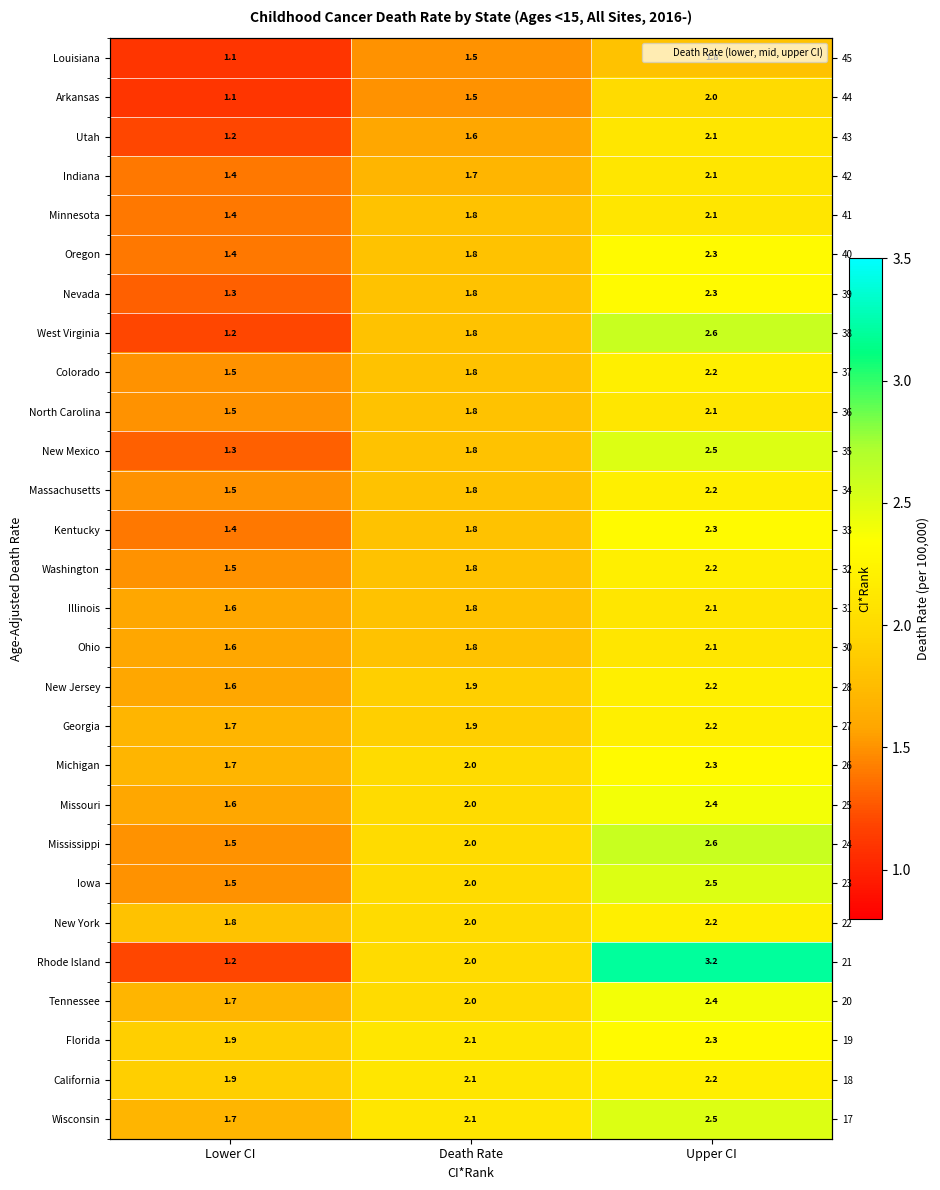

Which label corresponds to the largest value in the chart?

Upper CI